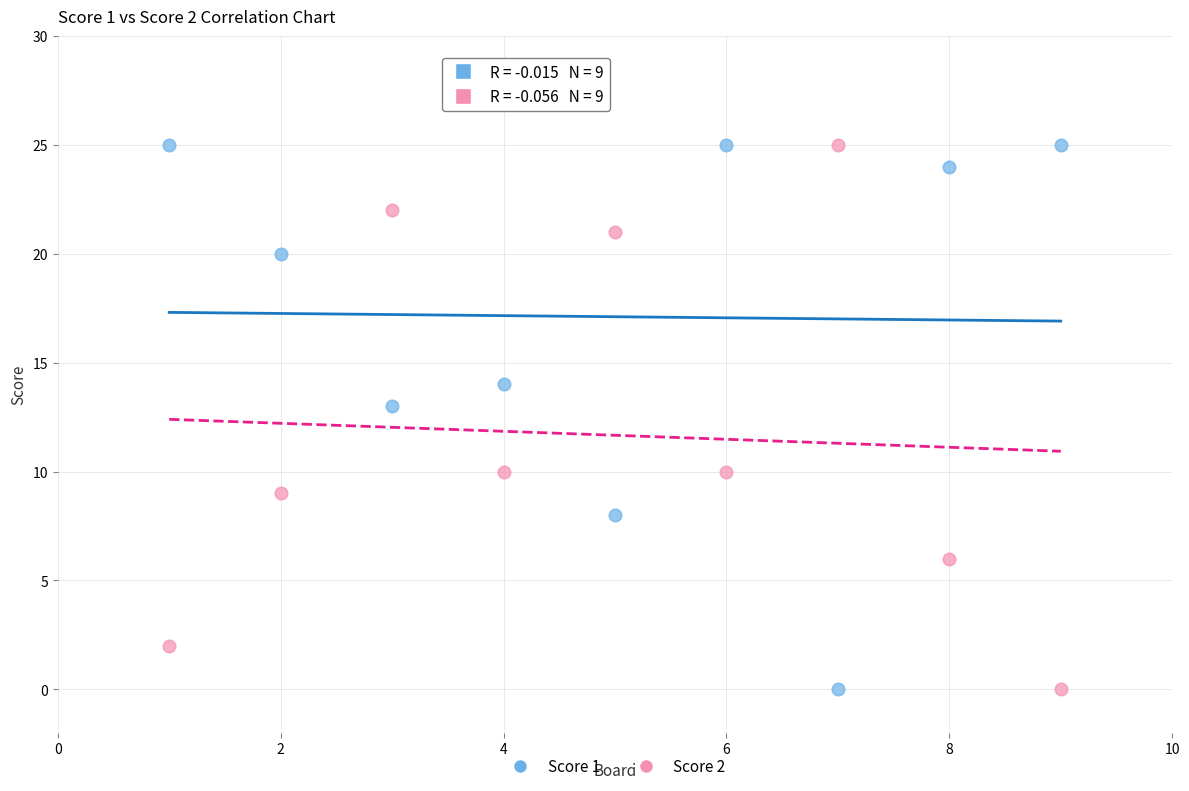

What is the X range (max minus min) for the scatter plot?

8